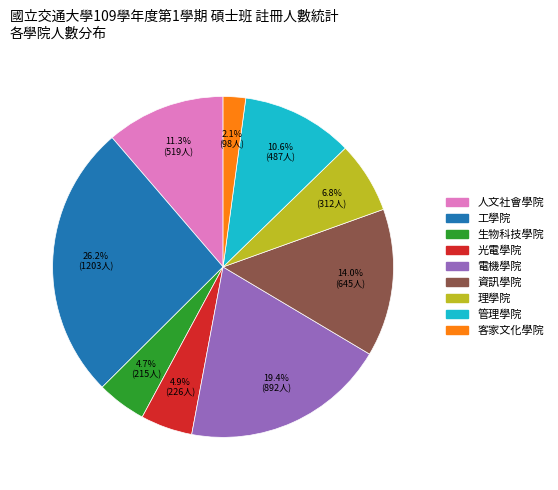

Which slice is the largest?

工學院